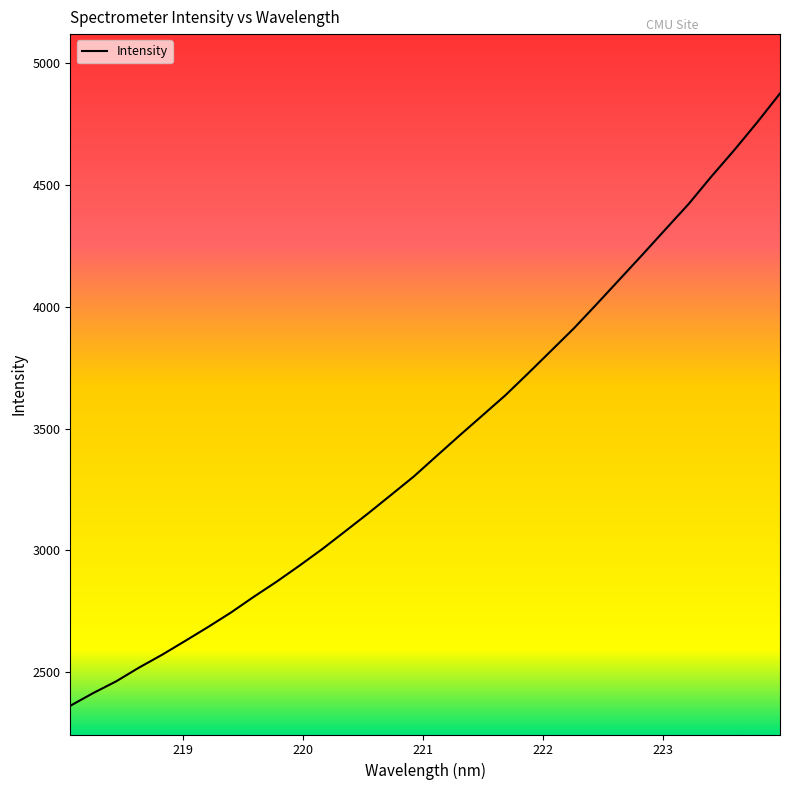

What is the minimum value shown in the chart?

2360.6